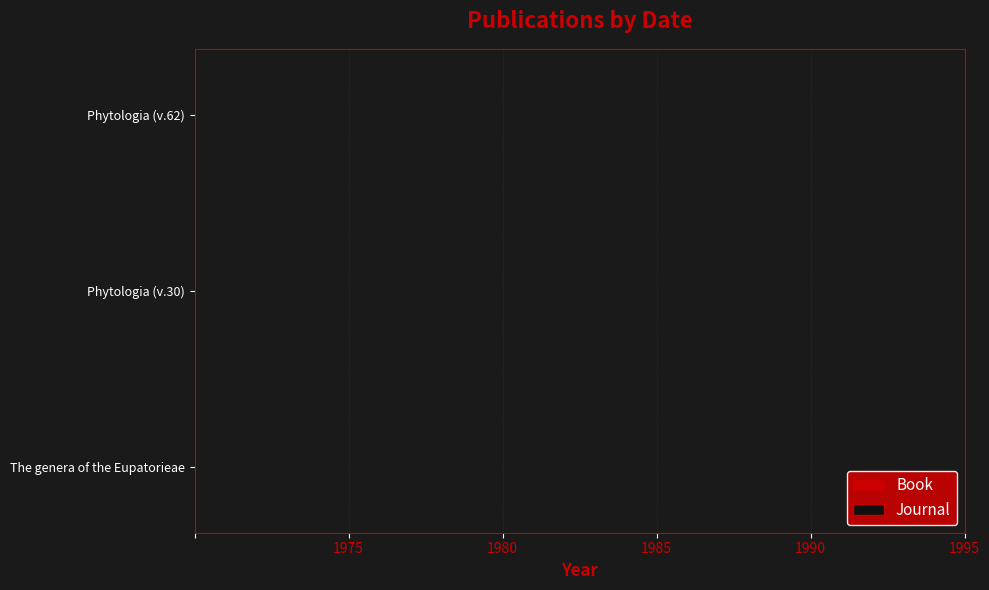

What is the sum of the values at Phytologia (v.62) and Phytologia (v.30)?

22